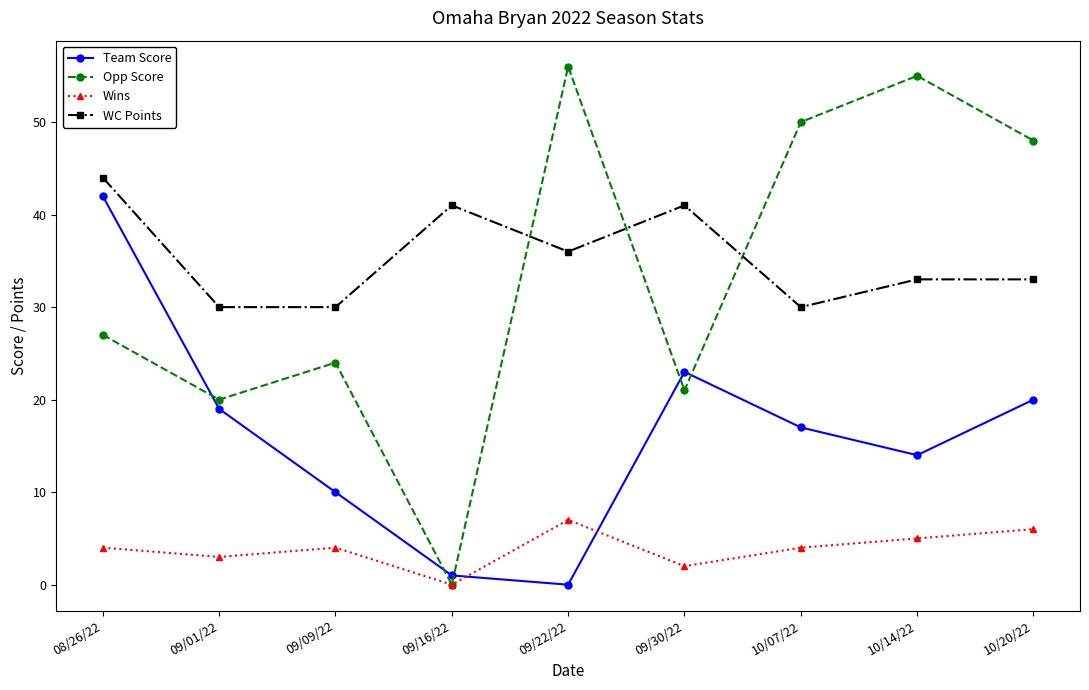

Is it true that Wins equals 2 at 09/22/22?

False